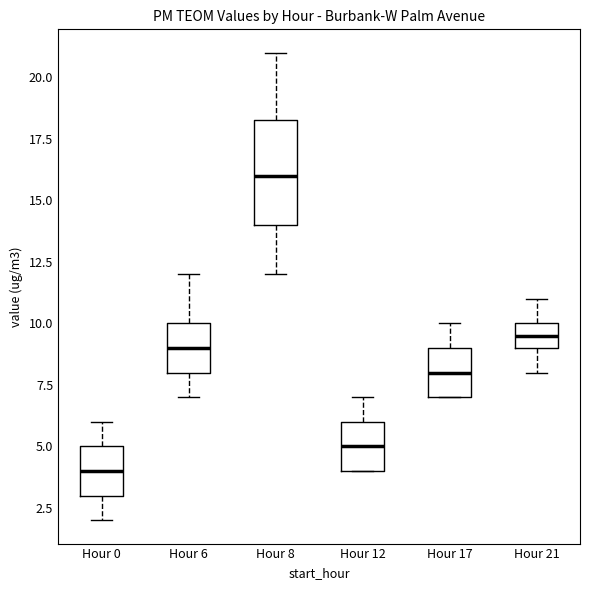

Which box's median line is the highest?

Hour 8